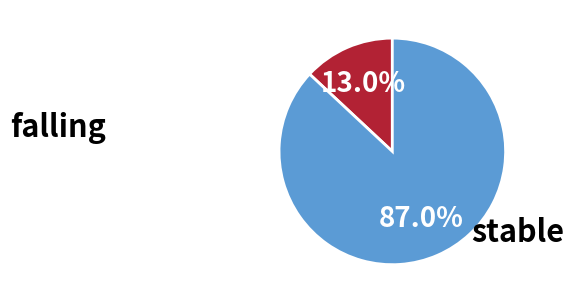

Which slice represents more than half of the pie?

stable